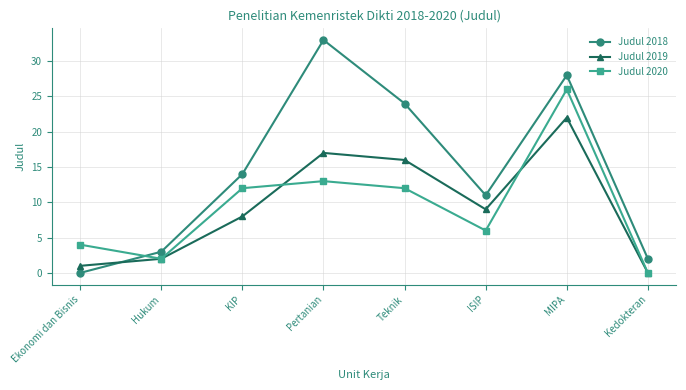

Reading left to right, extract all data points from this chart.

Judul 2018: Ekonomi dan Bisnis=0	Hukum=3	KIP=14	Pertanian=33	Teknik=24	ISIP=11	MIPA=28	Kedokteran=2
Judul 2019: Ekonomi dan Bisnis=1	Hukum=2	KIP=8	Pertanian=17	Teknik=16	ISIP=9	MIPA=22	Kedokteran=0
Judul 2020: Ekonomi dan Bisnis=4	Hukum=2	KIP=12	Pertanian=13	Teknik=12	ISIP=6	MIPA=26	Kedokteran=0